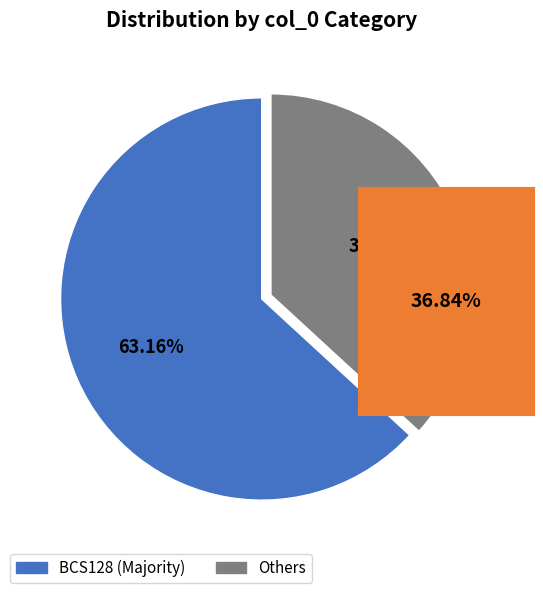

Is there a majority slice in this chart?

Yes